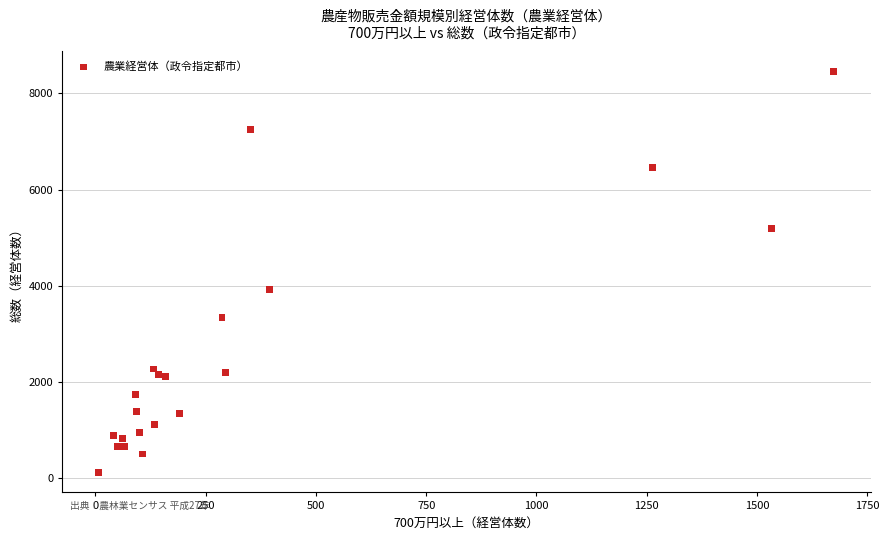

What Y value in the scatter plot is closest to 4293?

3915